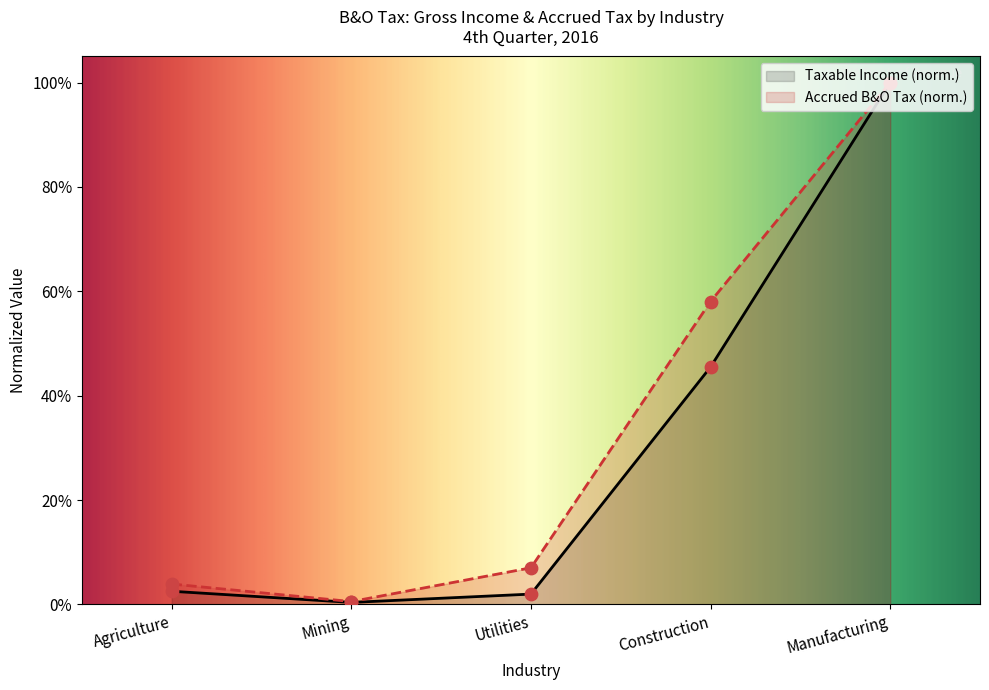

Which series has the widest spread of Y values?

Taxable Income